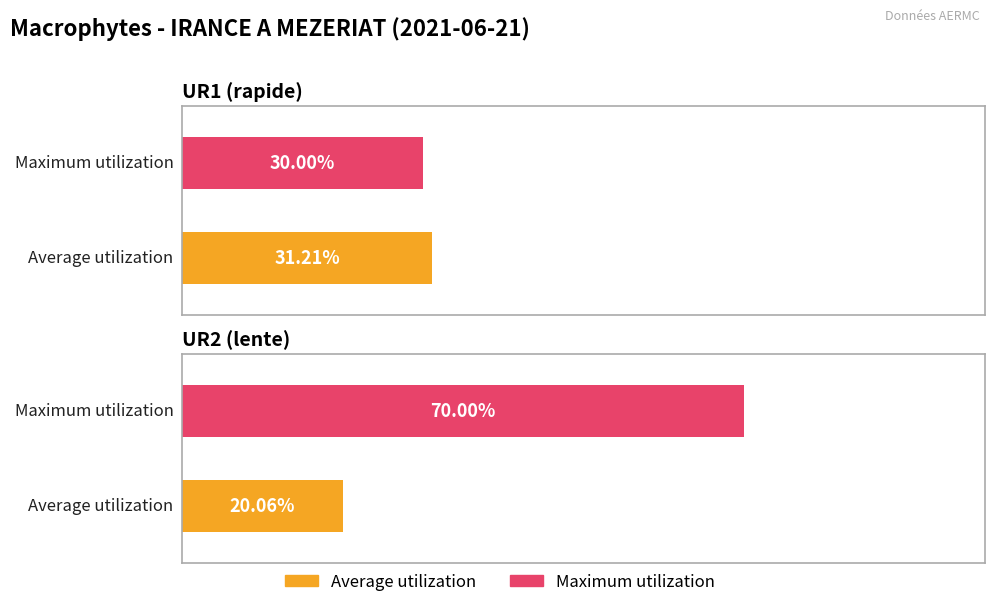

Reading right to left, extract all data points from this chart.

Average utilization: 20.1	31.2
Maximum utilization: 70.0	30.0